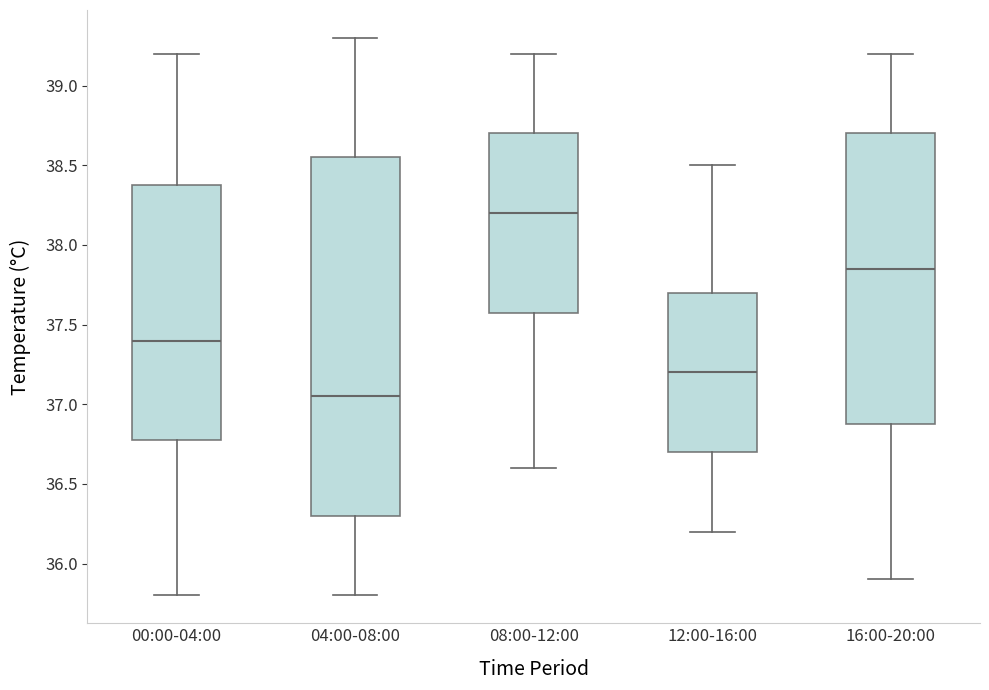

Which box has the highest median line?

08:00-12:00